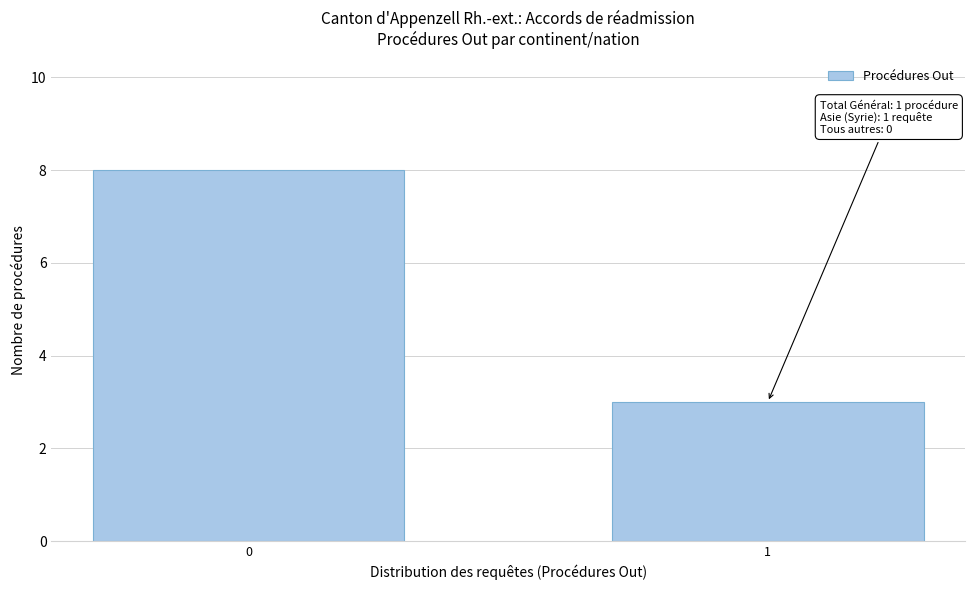

Reading left to right, what are all the values shown in this chart?

8	3